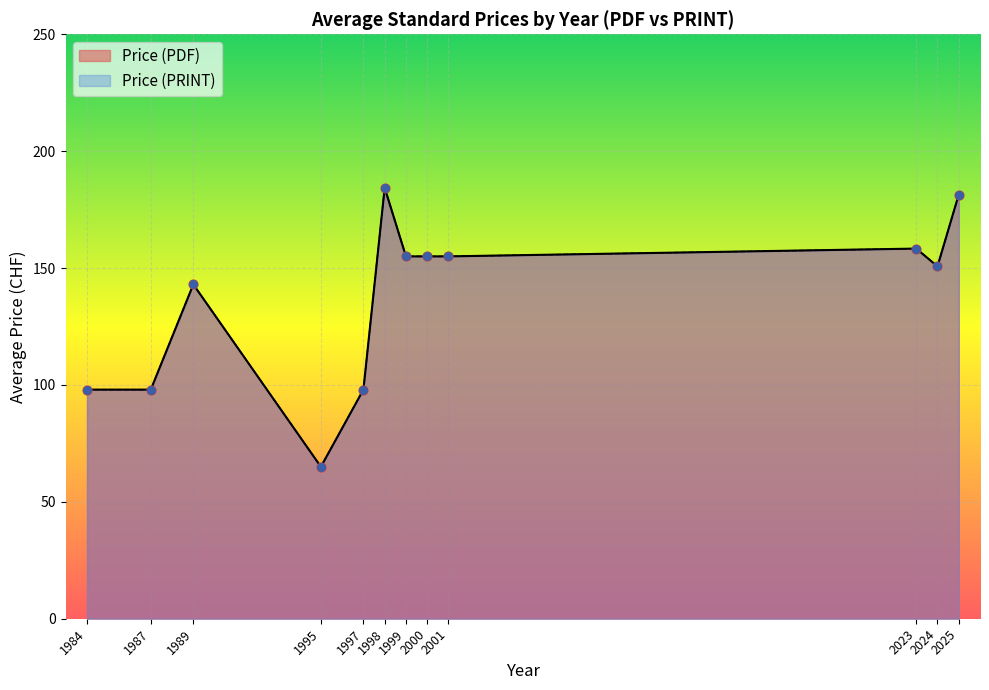

Is the value of Price (PRINT) at 19 greater than the value of Price (PDF) at 25?

No